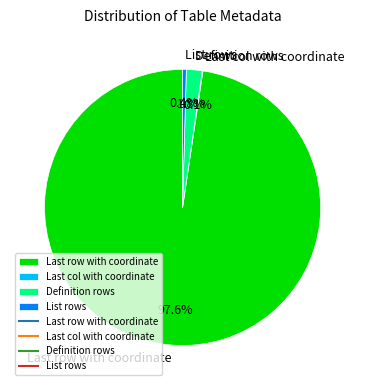

The Definition rows slice represents 2% of the pie. True or false?

True